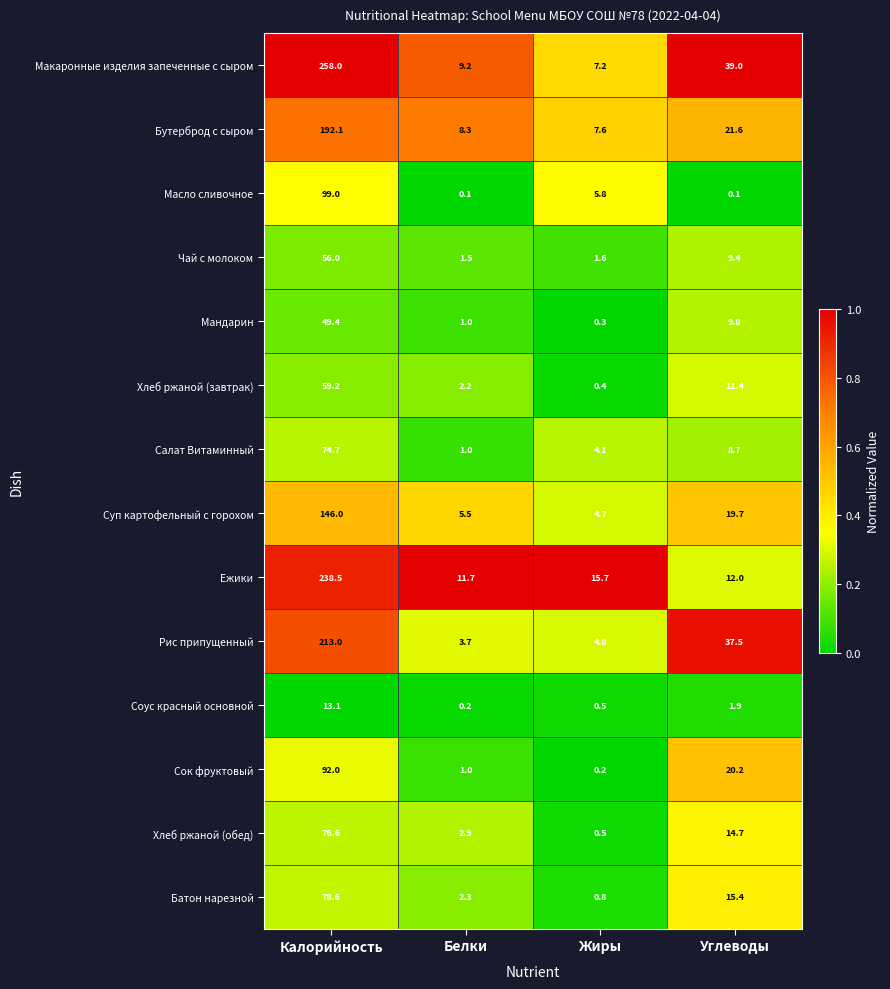

What is the average value of the Батон нарезной series?

24.3